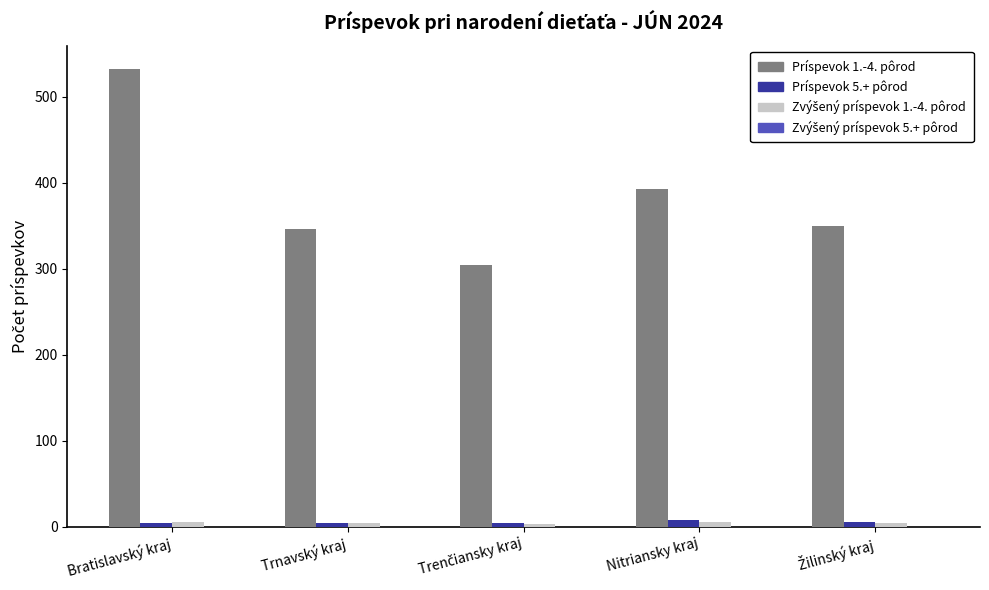

Are the bars horizontal?

No